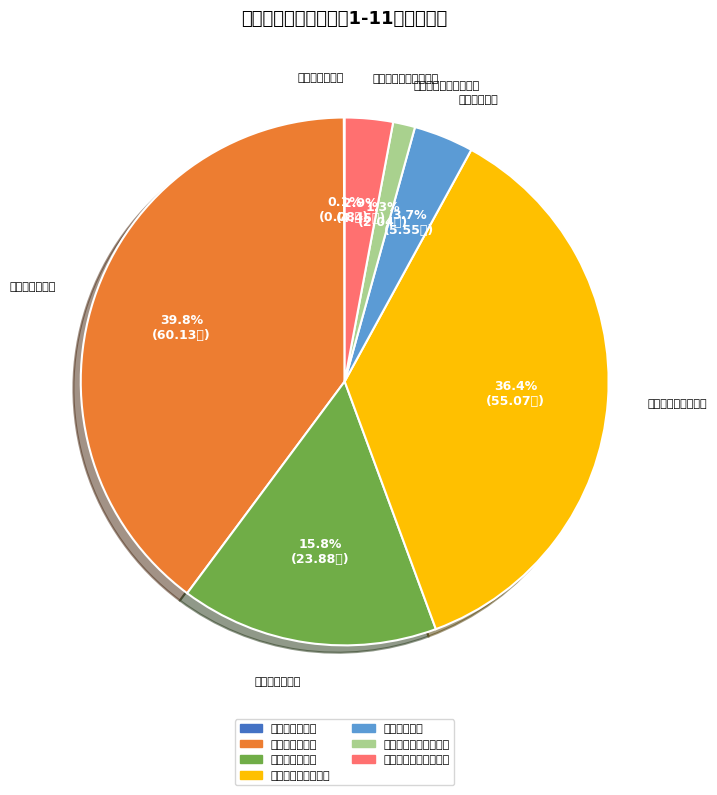

True or false: 国内税收收入 accounts for 4% of the total.

True